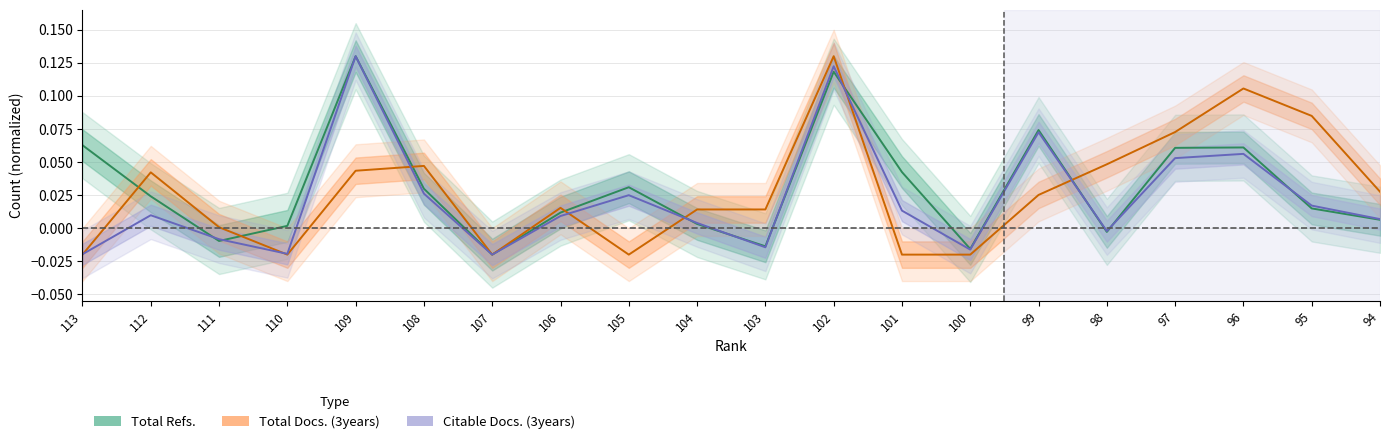

What is the total value across all series at 95?

0.1